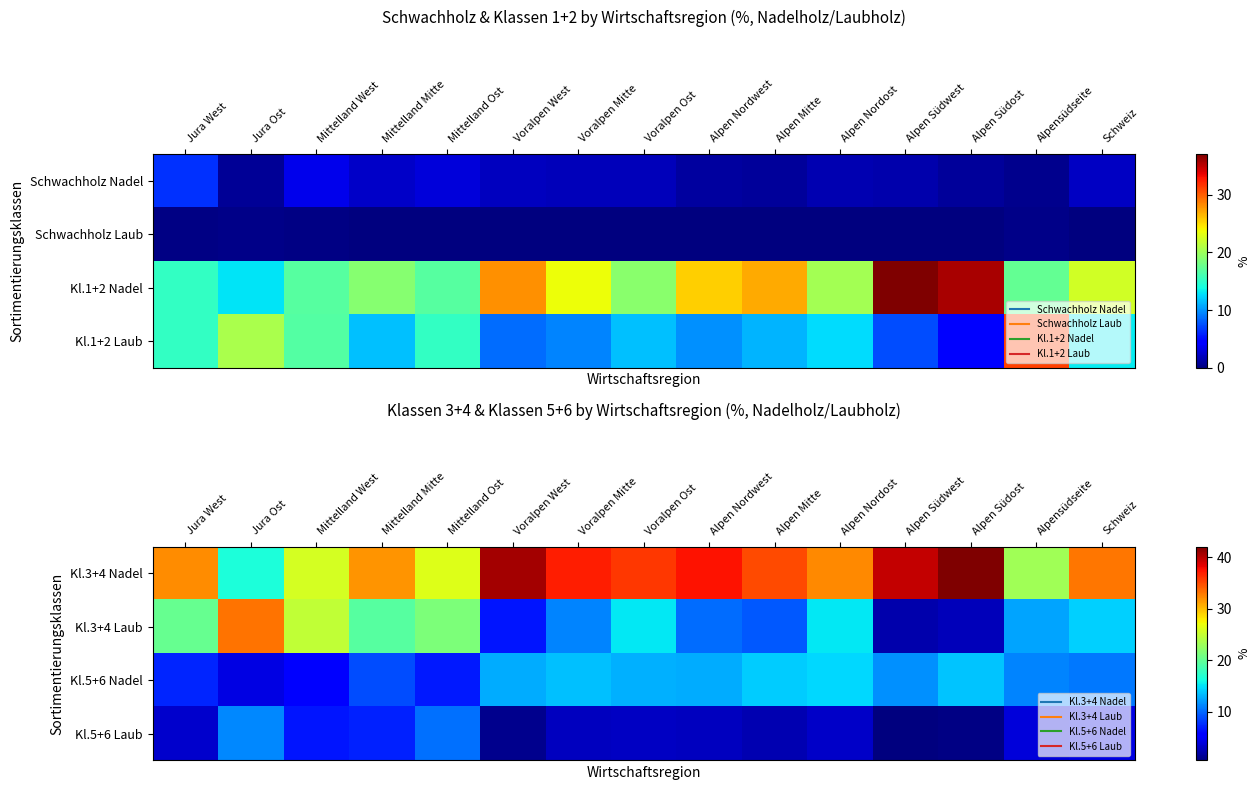

How many distinct data groups are displayed?

4